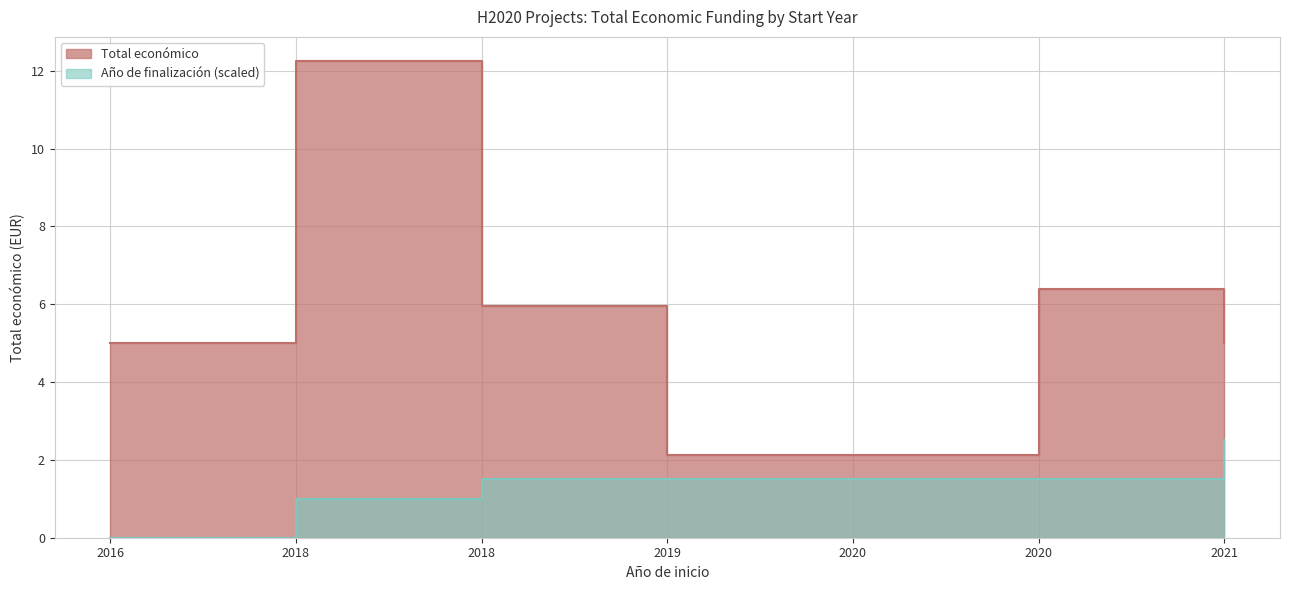

List the labels in order of value, smallest first.

2019, 2020, 2016, 2021, 2018, 2020, 2018